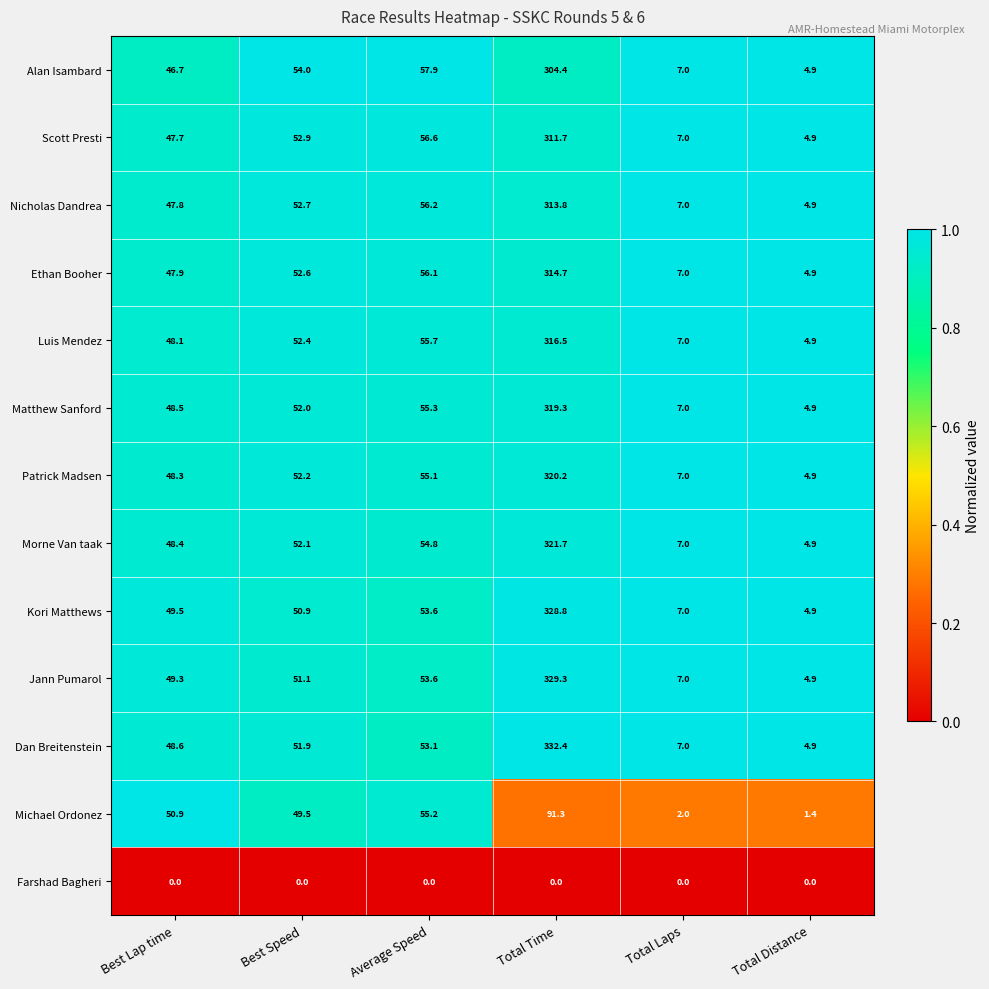

Which series has the widest spread of values?

Dan Breitenstein